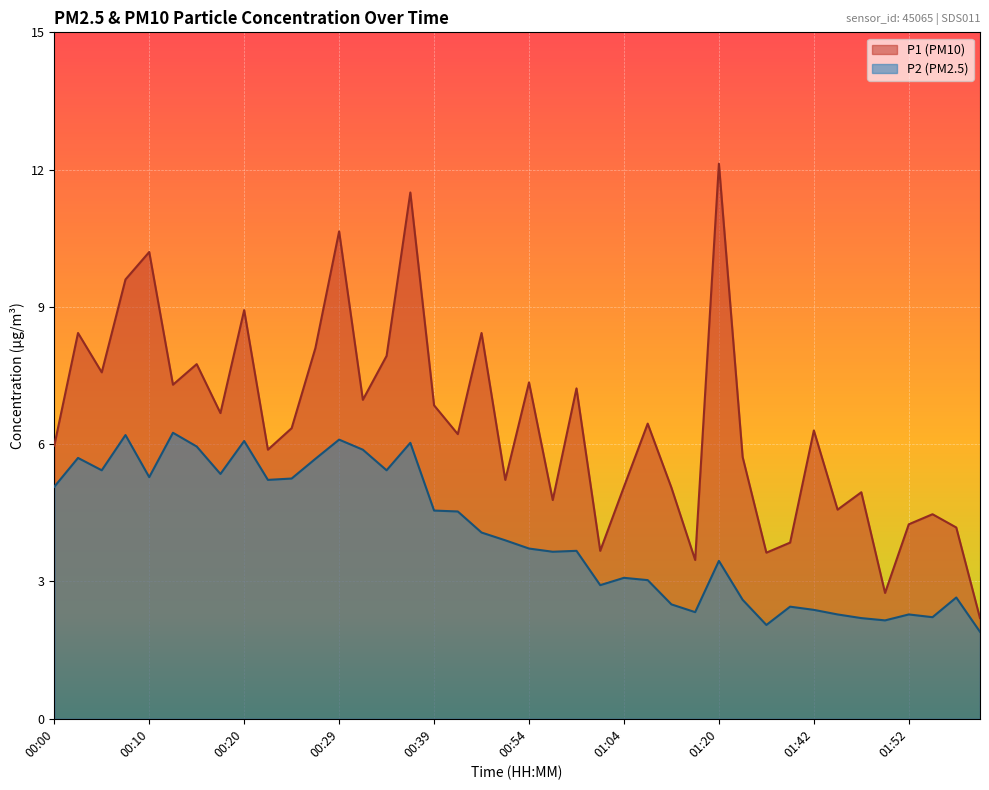

Read the P2 value at 00:52.

3.9